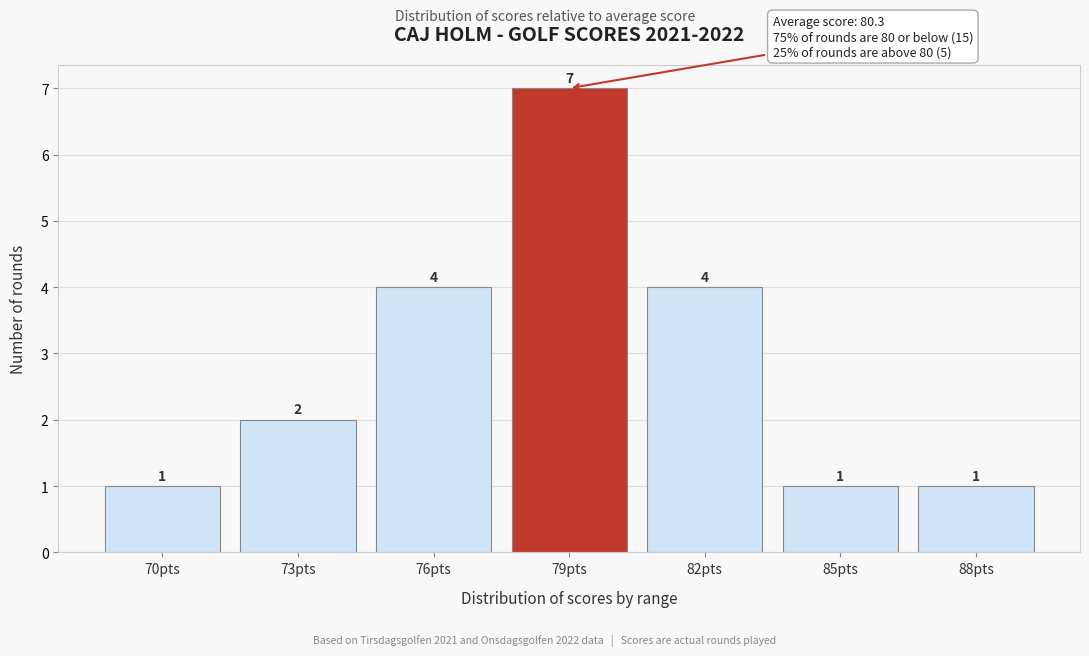

Reading left to right, what are all the values shown in this chart?

1	2	4	7	4	1	1